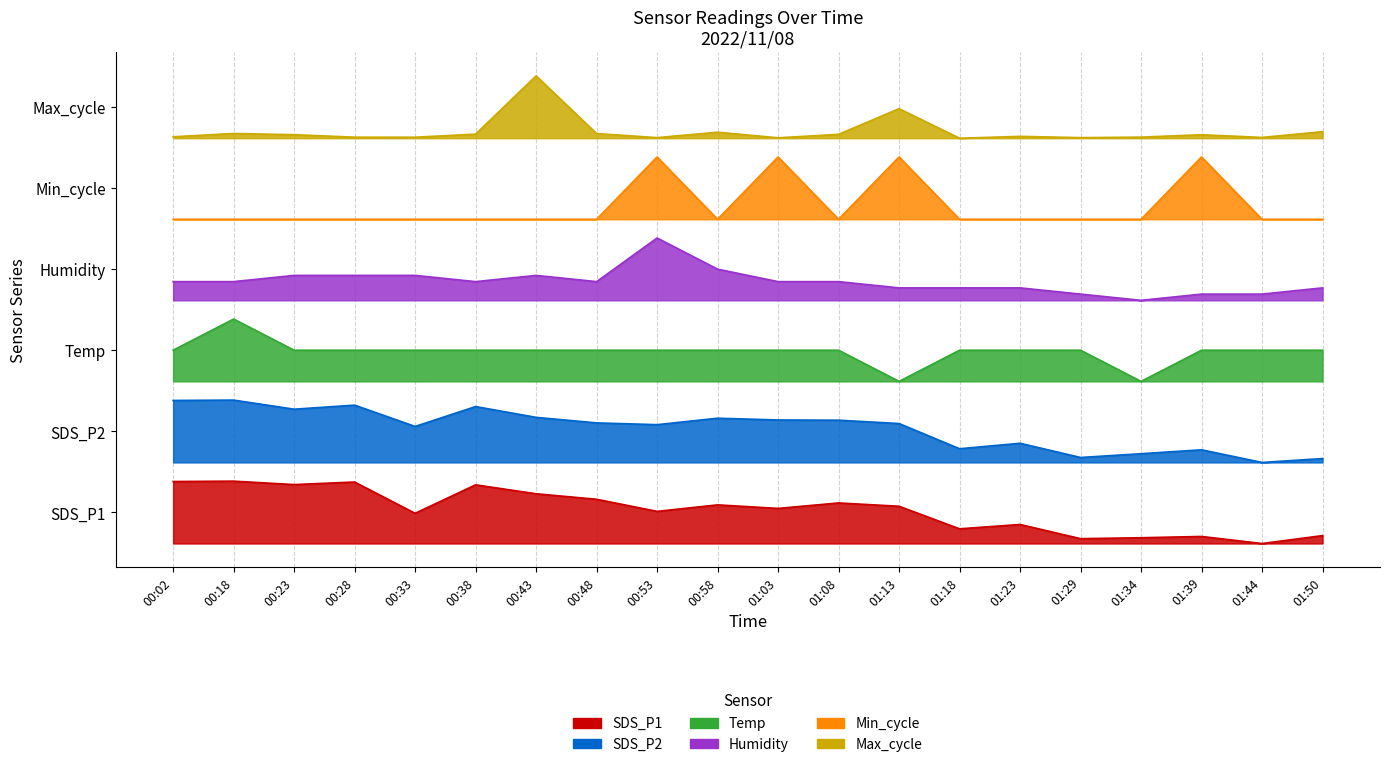

How many lines are shown in the chart?

6